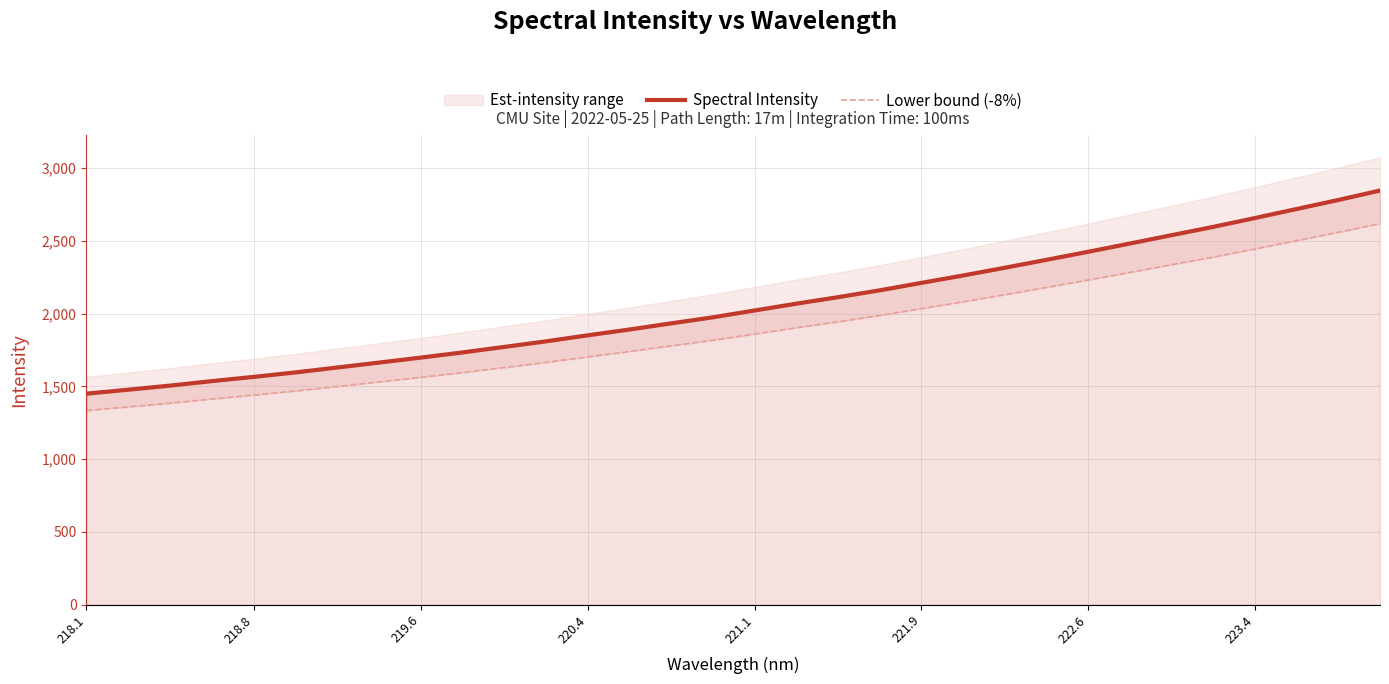

What is the minimum value for Spectral Intensity?

1450.3